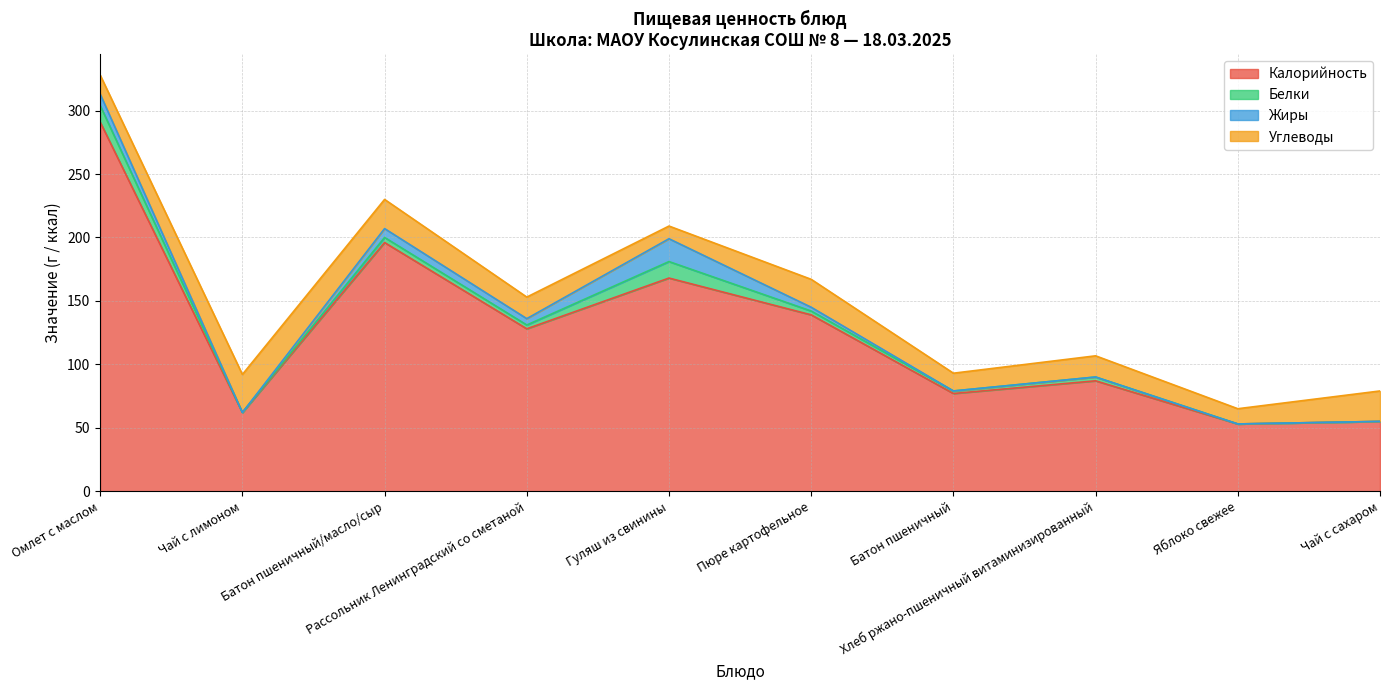

Reading left to right, extract all data points from this chart.

Калорийность: Омлет с маслом=291.0	Чай с лимоном=62.0	Батон пшеничный/масло/сыр=196.0	Рассольник Ленинградский со сметаной=128.0	Гуляш из свинины=168.0	Пюре картофельное=139.0	Батон пшеничный=77.0	Хлеб ржано-пшеничный витаминизированный=87.0	Яблоко свежее=53.0	Чай с сахаром=55.0
Белки: Омлет с маслом=13.0	Чай с лимоном=0.0	Батон пшеничный/масло/сыр=4.0	Рассольник Ленинградский со сметаной=3.0	Гуляш из свинины=13.0	Пюре картофельное=3.0	Батон пшеничный=2.0	Хлеб ржано-пшеничный витаминизированный=3.0	Яблоко свежее=0.0	Чай с сахаром=0.0
Жиры: Омлет с маслом=9.0	Чай с лимоном=0.0	Батон пшеничный/масло/сыр=7.0	Рассольник Ленинградский со сметаной=5.0	Гуляш из свинины=18.0	Пюре картофельное=3.0	Батон пшеничный=0.0	Хлеб ржано-пшеничный витаминизированный=0.0	Яблоко свежее=0.0	Чай с сахаром=0.0
Углеводы: Омлет с маслом=15.0	Чай с лимоном=30.0	Батон пшеничный/масло/сыр=23.0	Рассольник Ленинградский со сметаной=17.0	Гуляш из свинины=10.0	Пюре картофельное=22.0	Батон пшеничный=14.0	Хлеб ржано-пшеничный витаминизированный=16.7	Яблоко свежее=12.0	Чай с сахаром=24.0